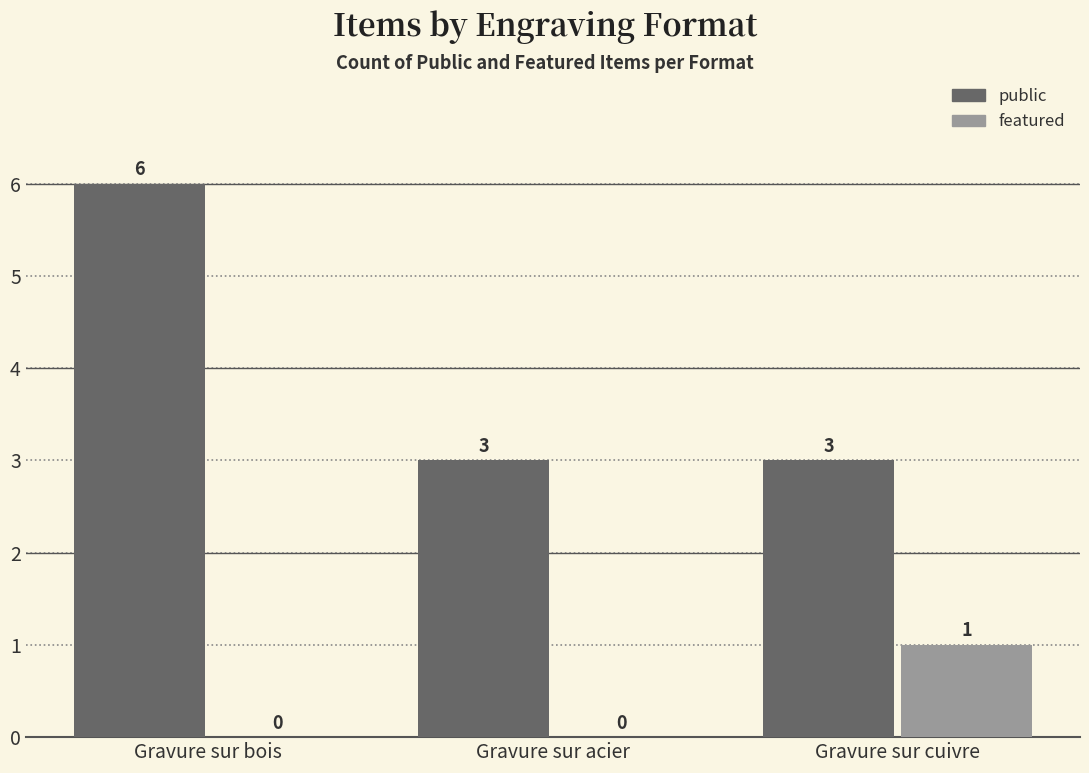

Which series has the widest spread of values?

public